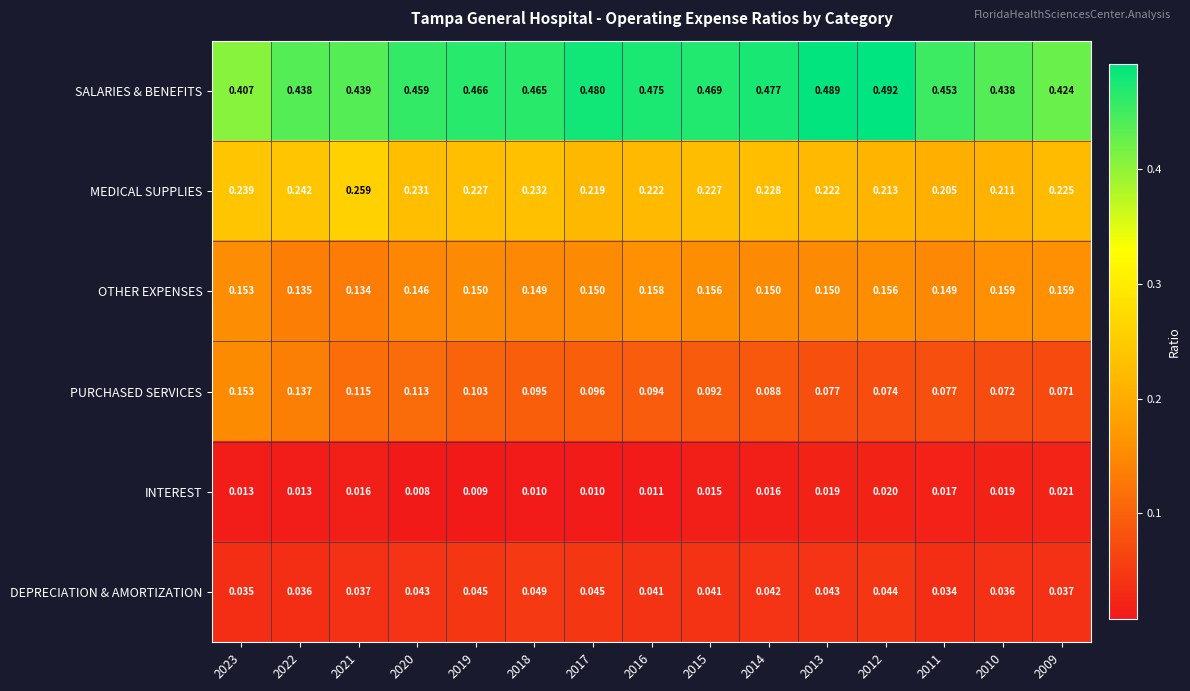

Which series has the widest spread of values?

SALARIES & BENEFITS